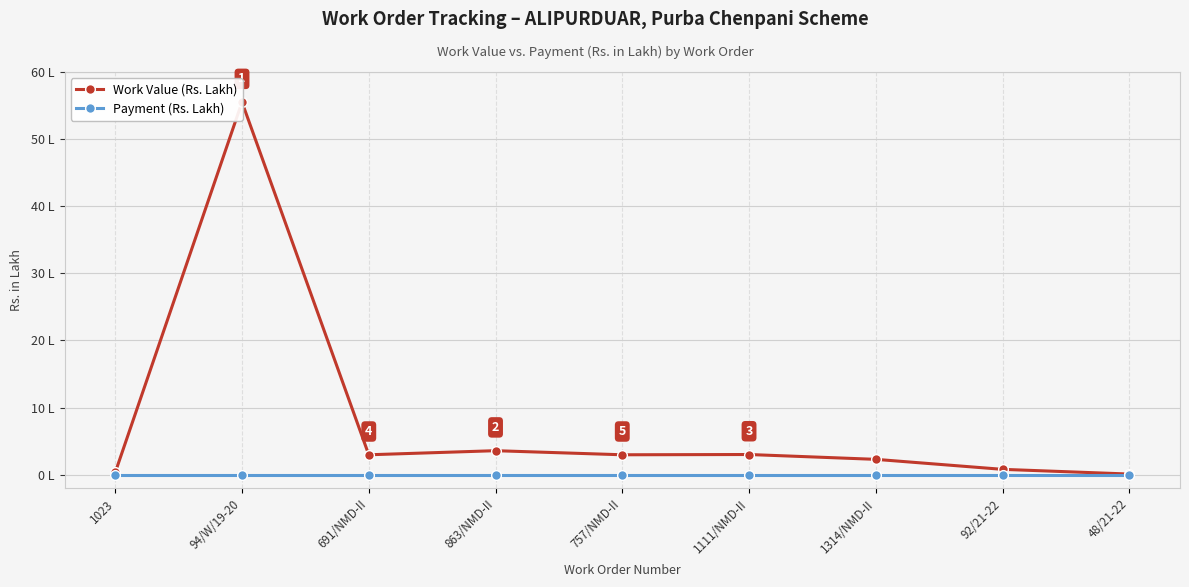

Where is Payment (Rs. Lakh) nearest to the value 0?

1023